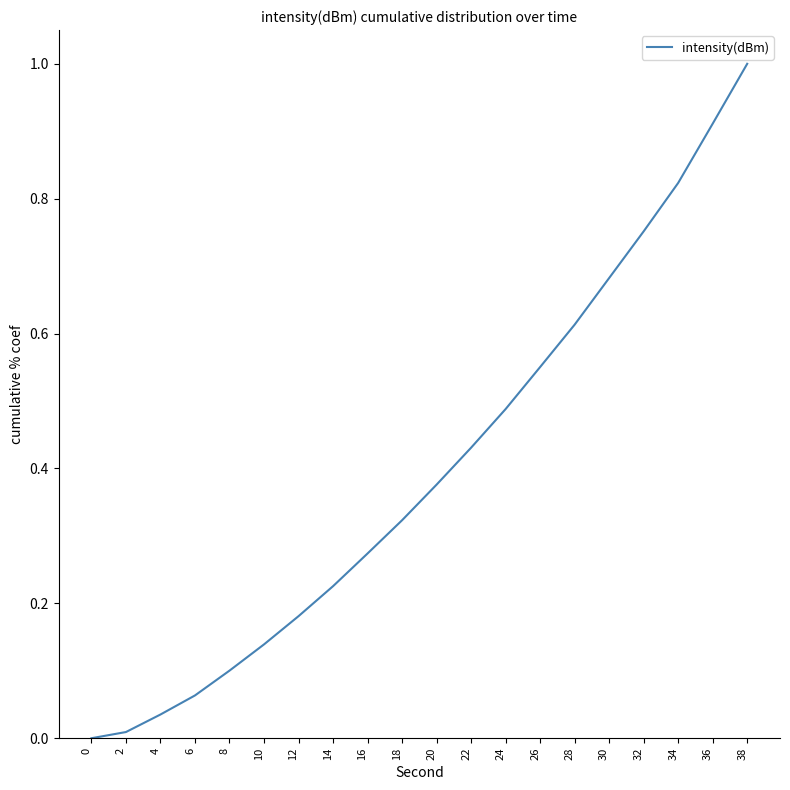

How many categories are shown in the chart?

20